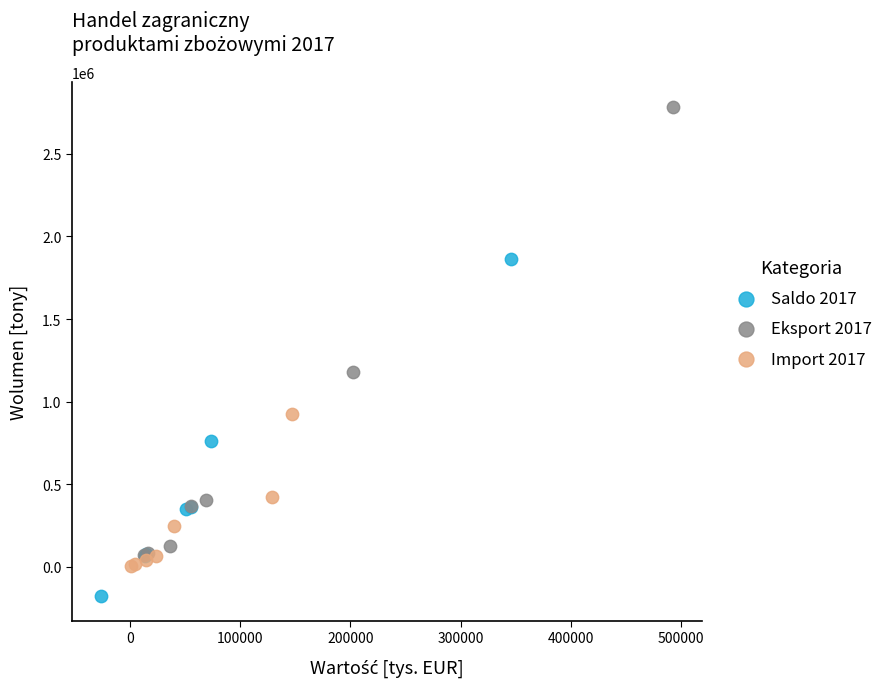

Which series has the largest Y range (max minus min)?

Eksport 2017